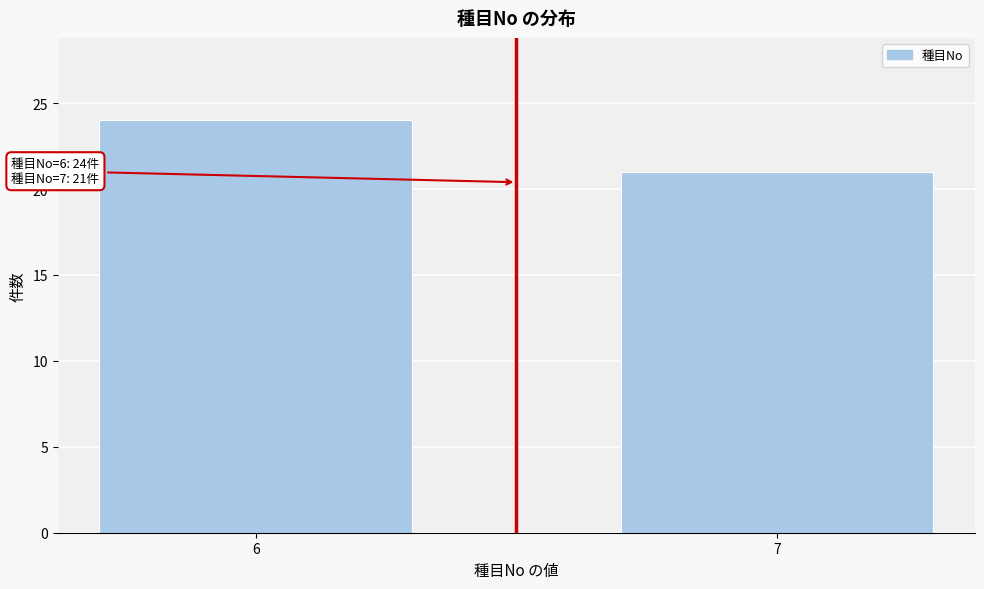

Reading left to right, extract all data points from this chart.

6=24	7=21